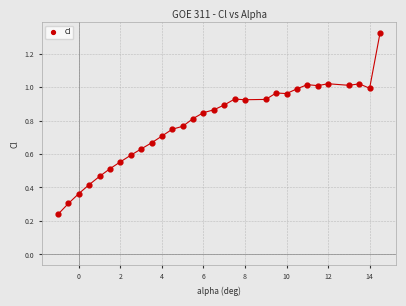

What is the range of Y values (max minus min)?

1.1